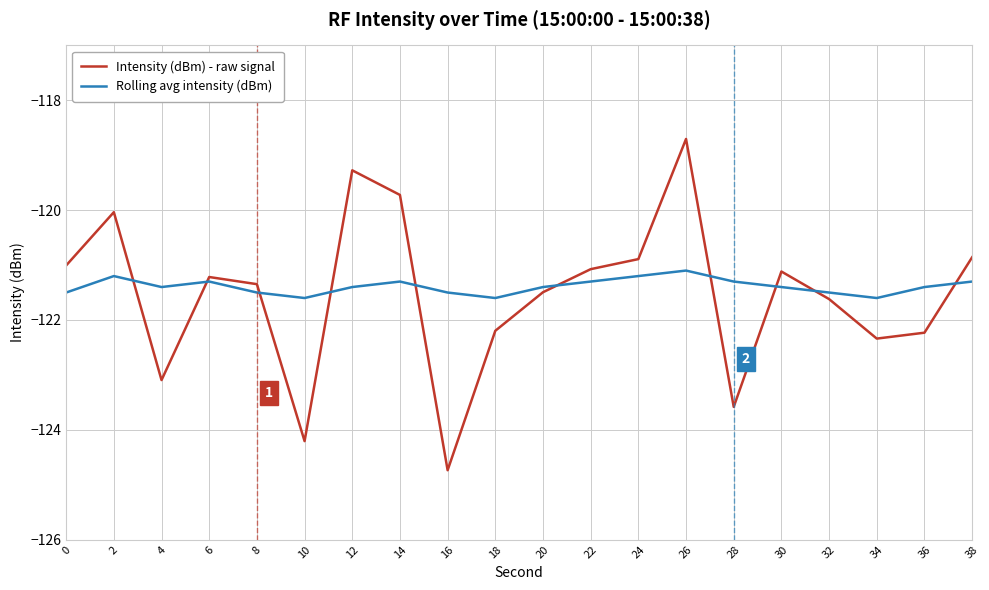

At which category is the sum across all series the highest?

26